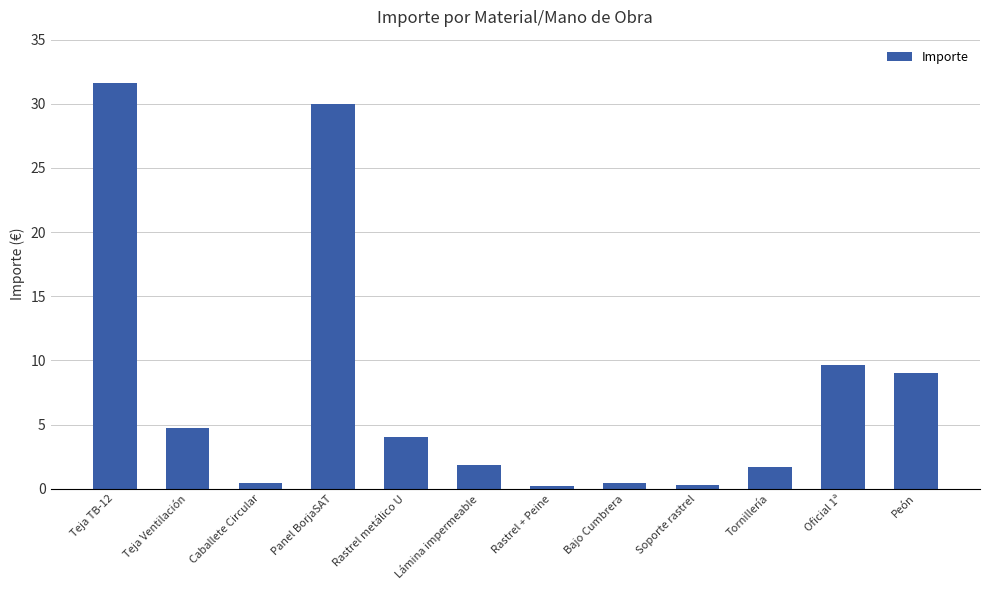

Which has a higher value, Tornillería or Rastrel + Peine?

Tornillería